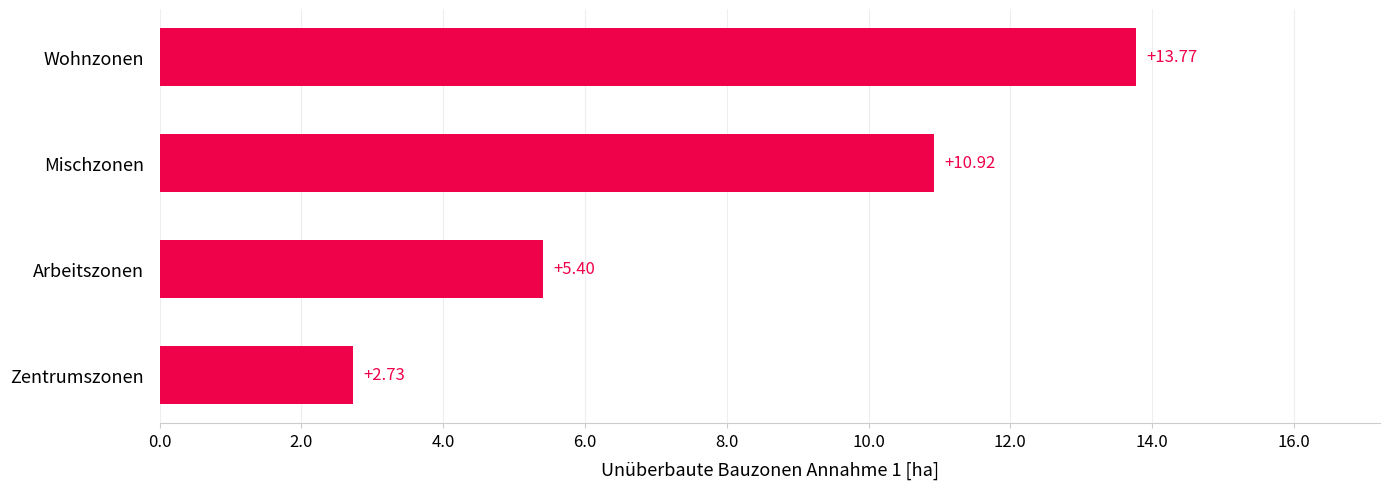

How many distinct data groups are displayed?

1